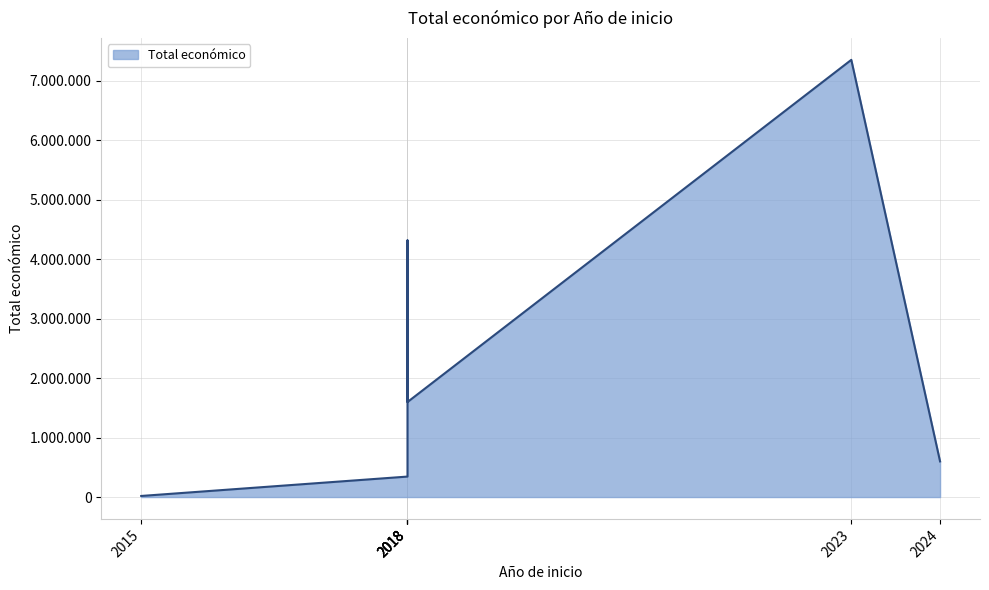

List the labels in order of value, smallest first.

2015, 2018, 2024, 2018, 2018, 2018, 2023